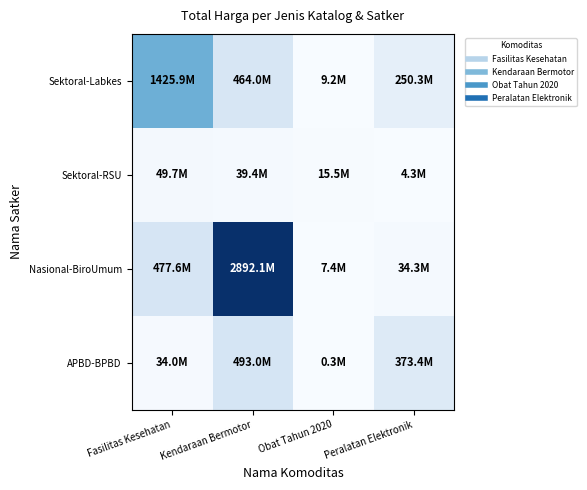

At Fasilitas Kesehatan, list the series in order from smallest to largest.

APBD-BPBD, Sektoral-RSU, Nasional-BiroUmum, Sektoral-Labkes